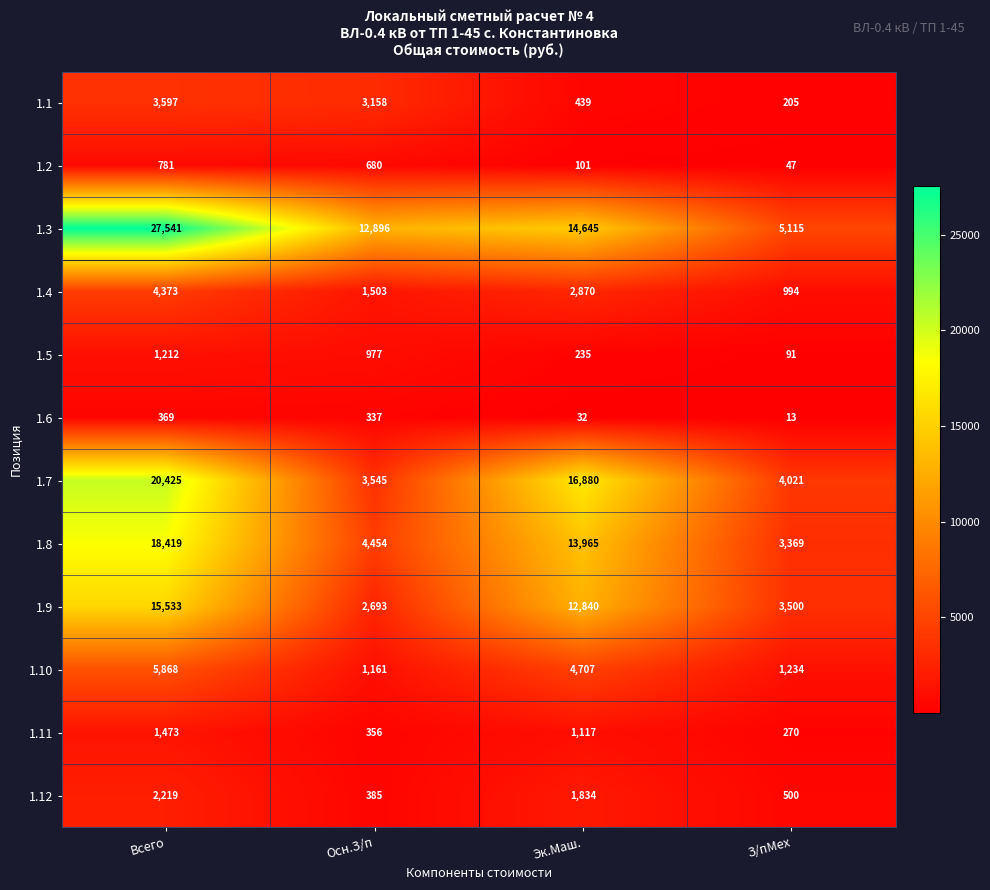

Is it true that 1.4 equals 4373 at Всего?

True